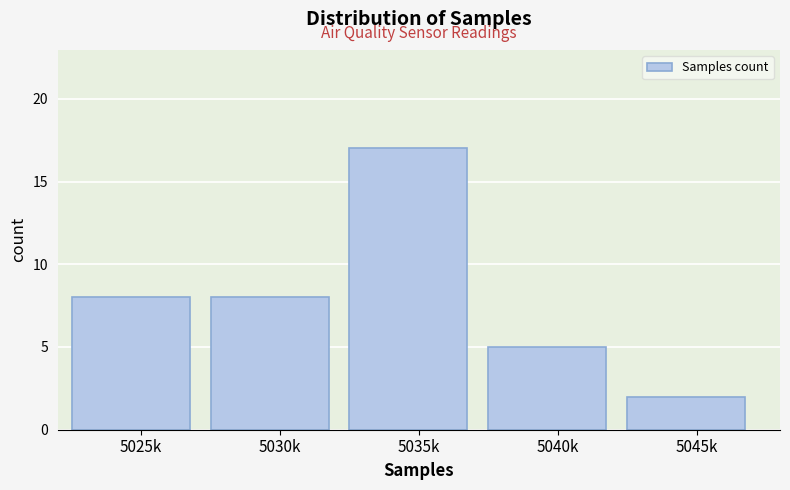

Reading right to left, transcribe all the data shown in this chart.

5045k=2	5040k=5	5035k=17	5030k=8	5025k=8